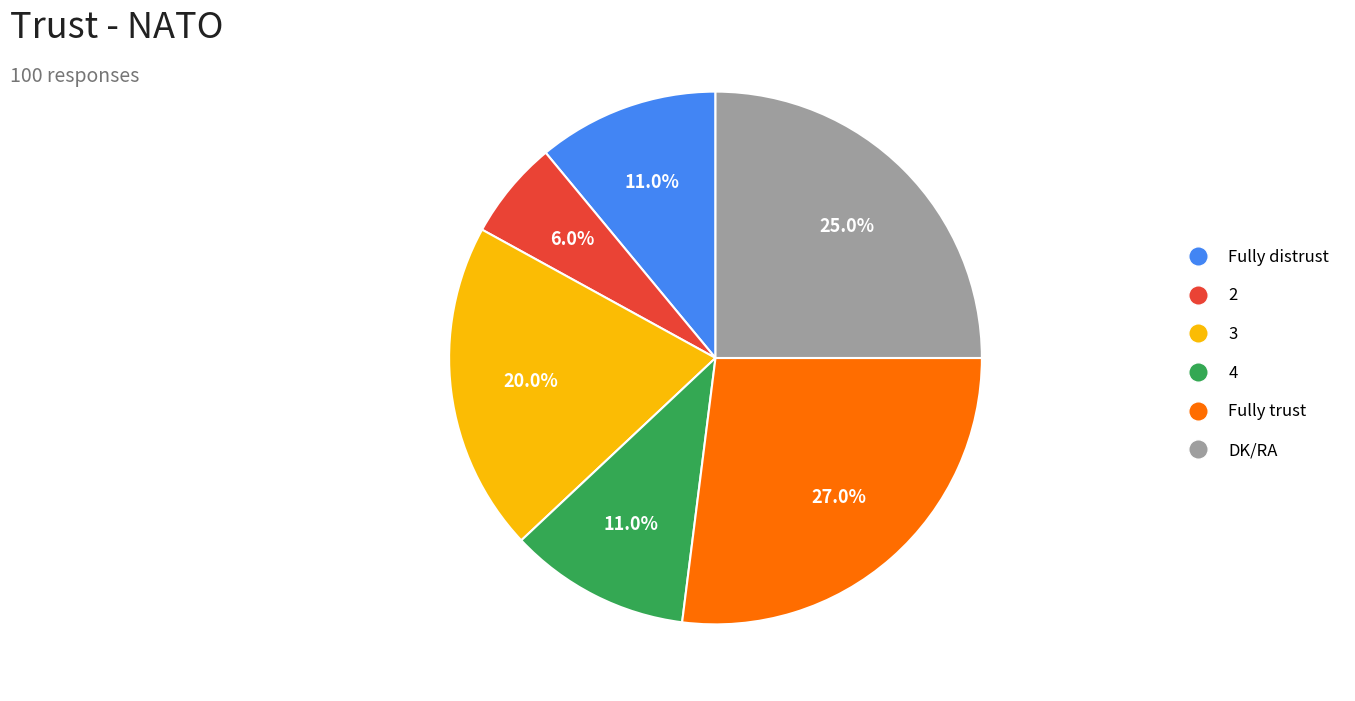

To the nearest percent, what portion does Fully trust represent?

27%